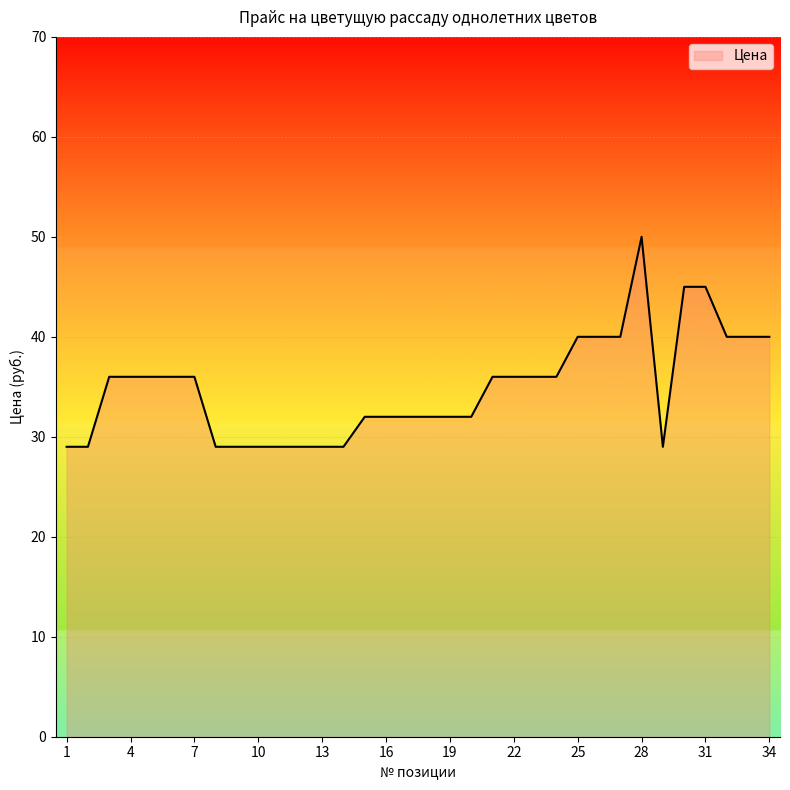

What is the minimum value shown in the chart?

29